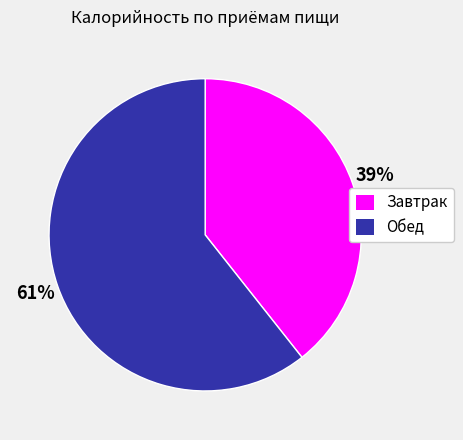

Between Завтрак and Обед, which is larger?

Обед